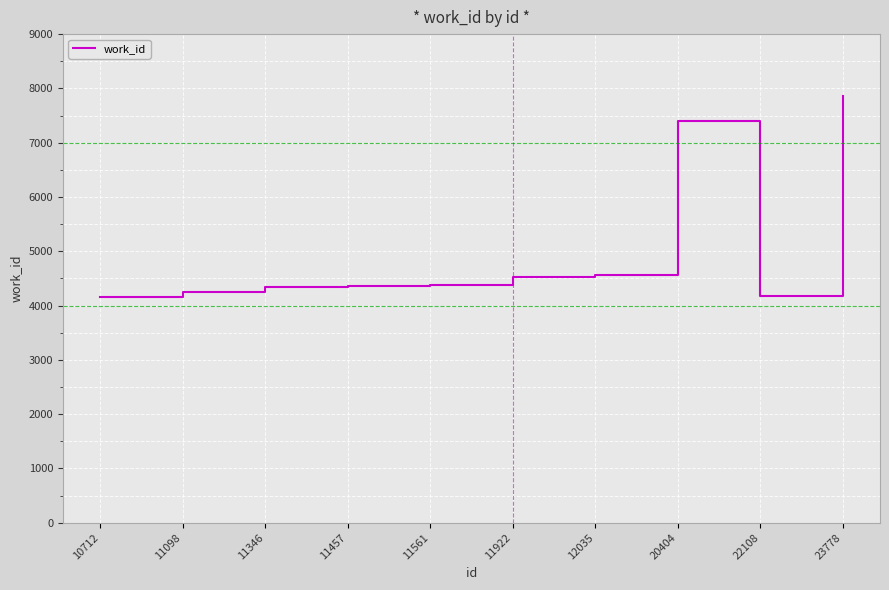

The value at 22108 is 2521. True or false?

False